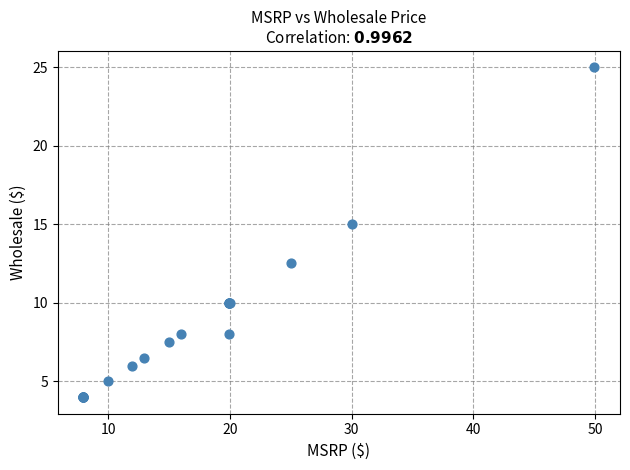

What Y value in the scatter plot is closest to 14?

15.0